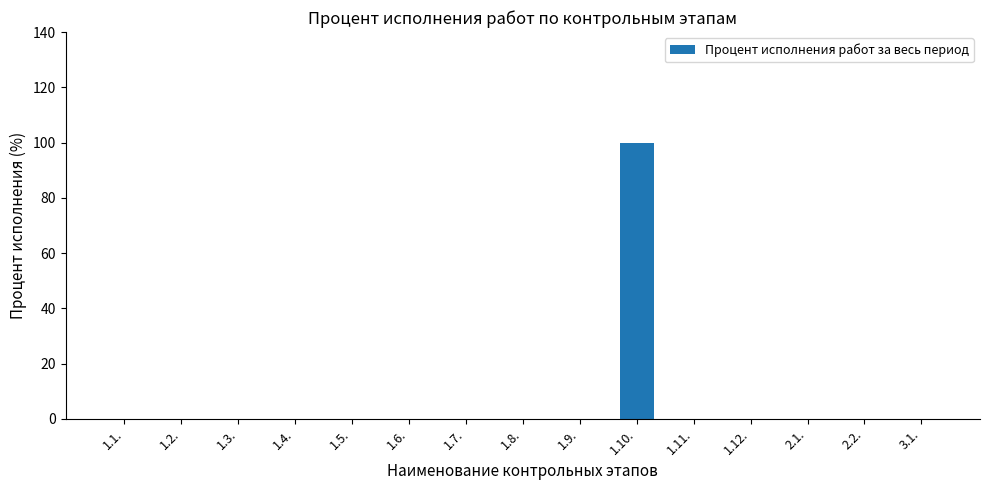

The value at 1.1. is 40. True or false?

False